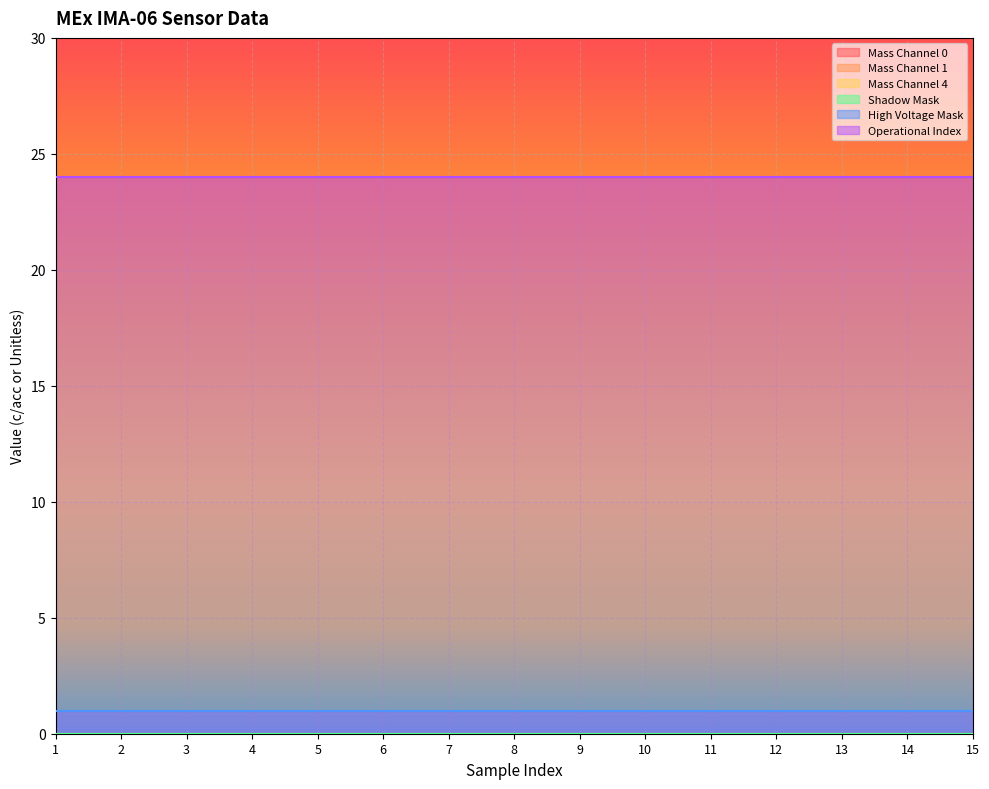

How many lines are shown in the chart?

6